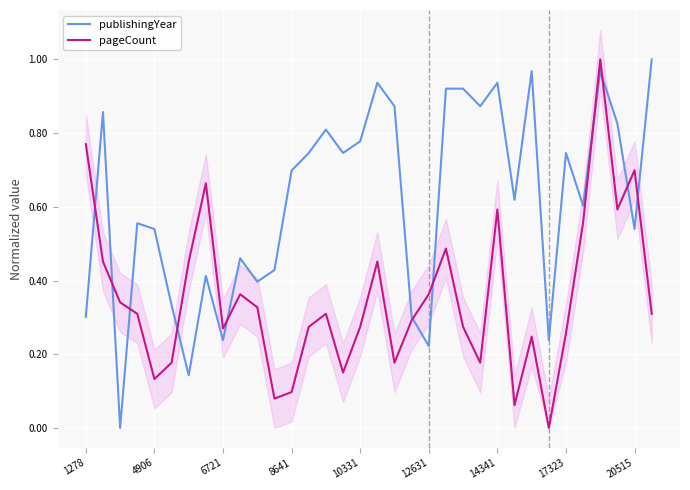

In pageCount, how many points are lower than both neighbors (excluding endpoints)?

9